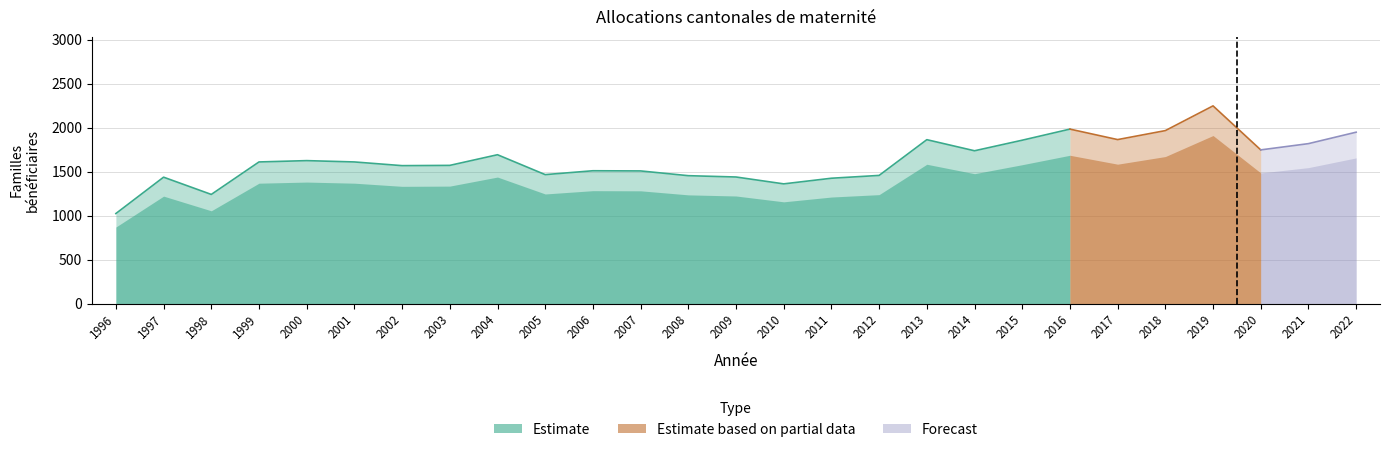

What is the difference between the maximum and minimum values in the Familles bénéficiaires series?

1223.0